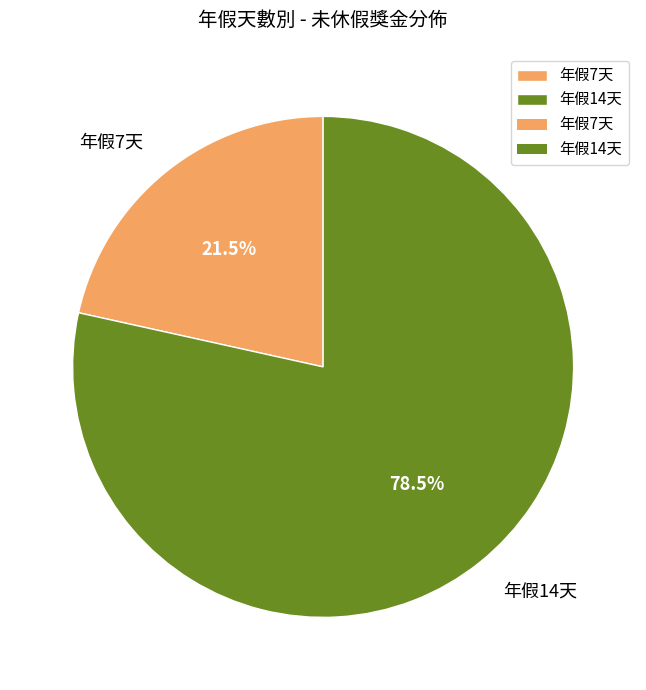

Which slice is the largest?

年假14天